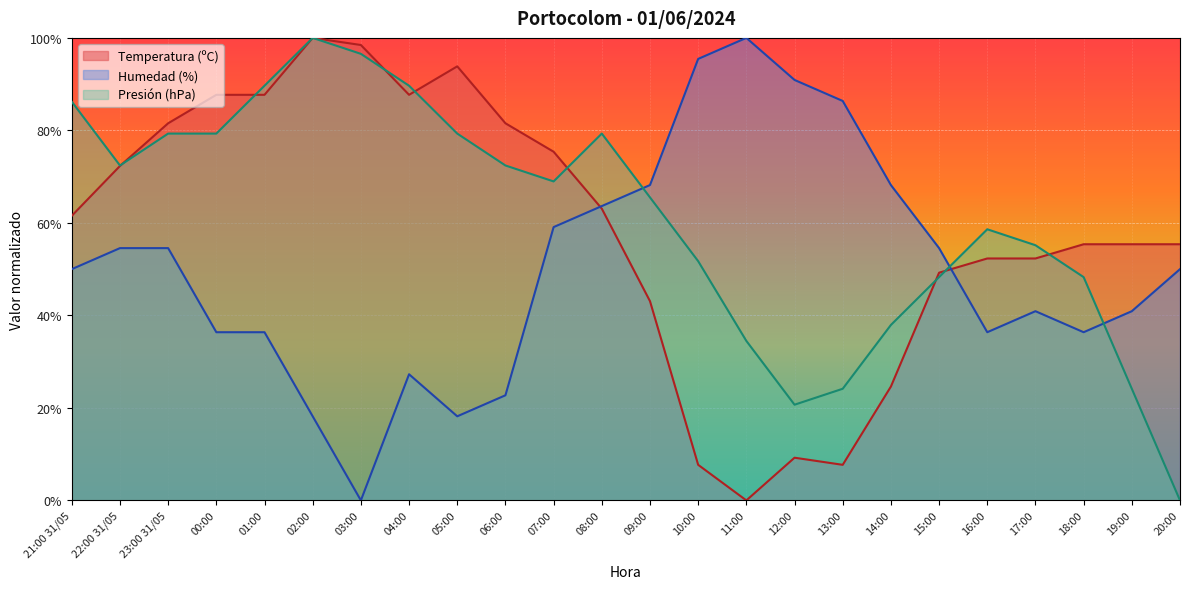

How many positive values does the Humedad (%) series have?

23